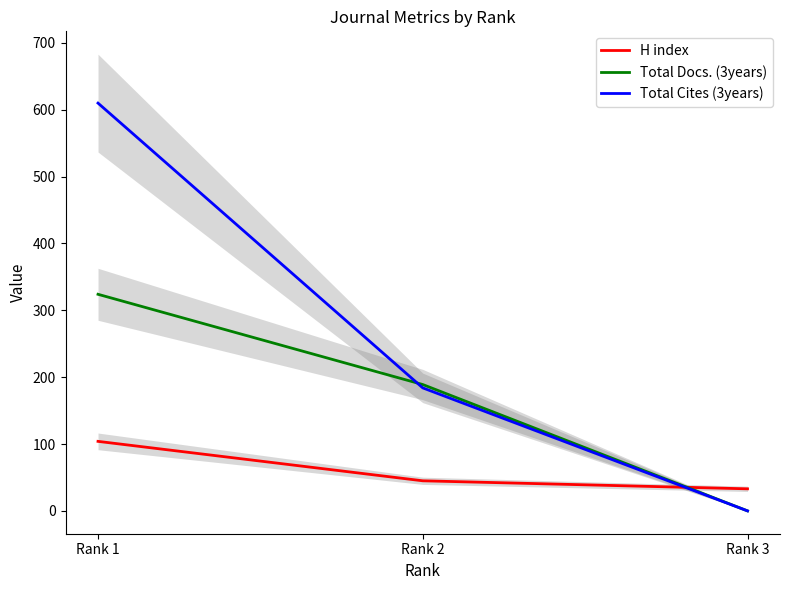

What is the spread (max minus min) of values at Rank 1?

506